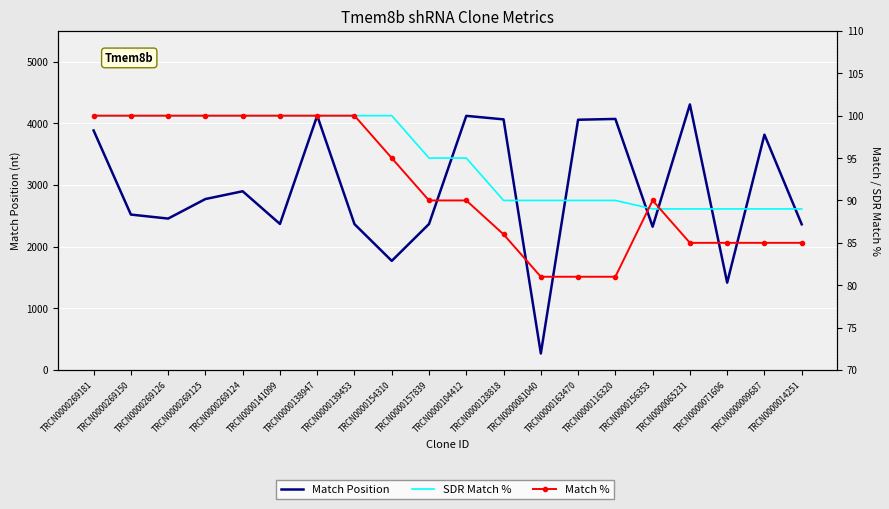

Reading right to left, transcribe all the data shown in this chart.

Match Position: 2363	3817	1417	4307	2324	4072	4059	268	4065	4122	2368	1770	2366	4125	2369	2899	2773	2456	2521	3885
SDR Match %: 89	89	89	89	89	90	90	90	90	95	95	100	100	100	100	100	100	100	100	100
Match %: 85	85	85	85	90	81	81	81	86	90	90	95	100	100	100	100	100	100	100	100